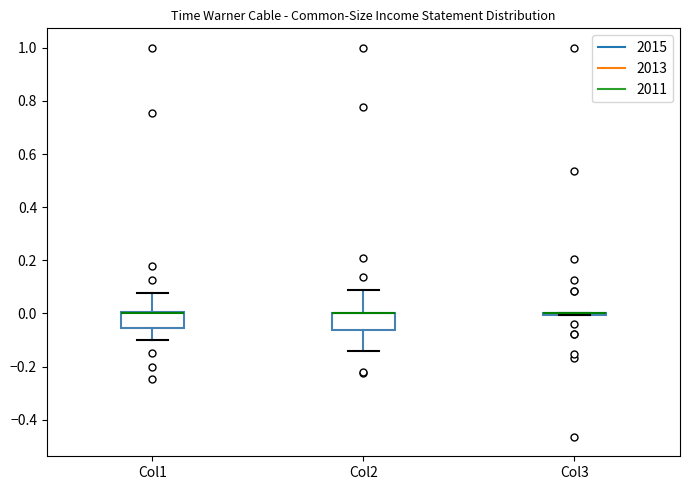

Reading left to right, transcribe this box plot: for each box, give where its median line is, the range the box spans, and where its two whiskers end, as read against the y-axis. The values are not printed on the chart, so give them approximately, as read against the axis.

Col1: median 0.00 (drawn on the box's upper edge), box -0.06 to 0.00, whiskers -0.10 to 0.08
Col2: median 0.00 (drawn on the box's upper edge), box -0.06 to 0.00, whiskers -0.14 to 0.08
Col3: box collapsed to a line at 0.00, whiskers 0.00 to 0.00